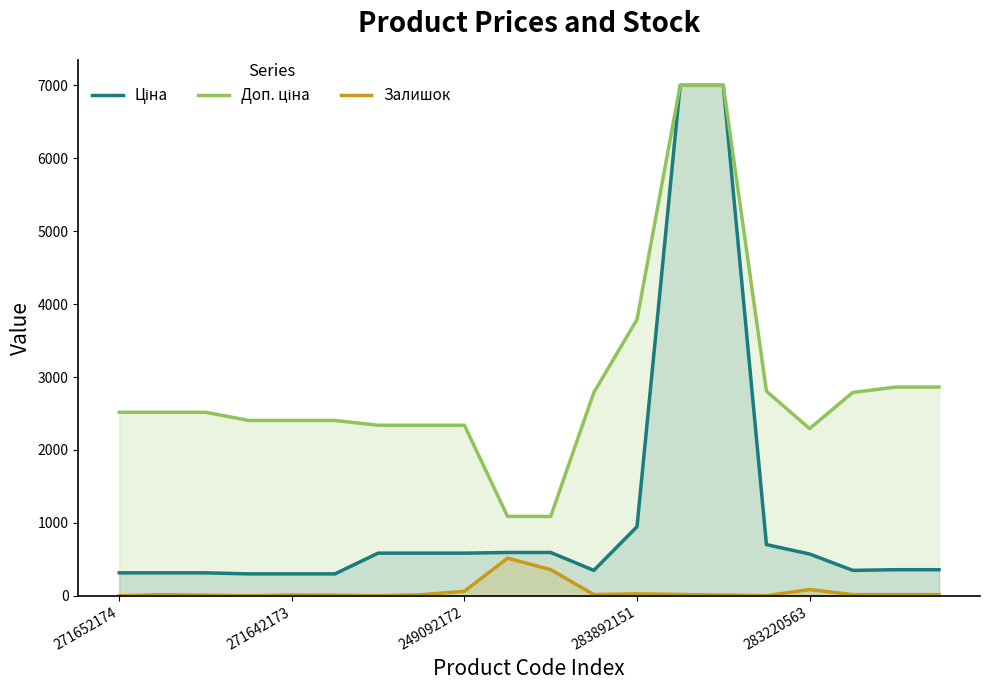

What is the greatest value displayed?

7002.7